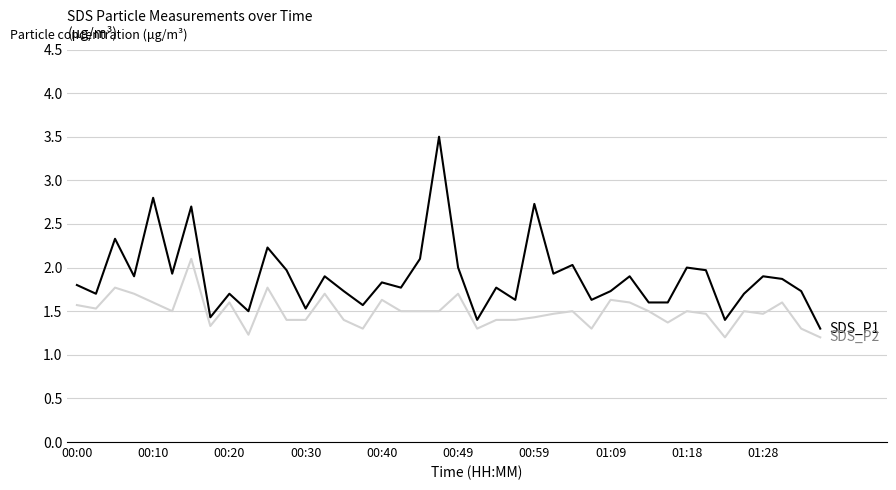

What is the greatest value displayed?

3.5